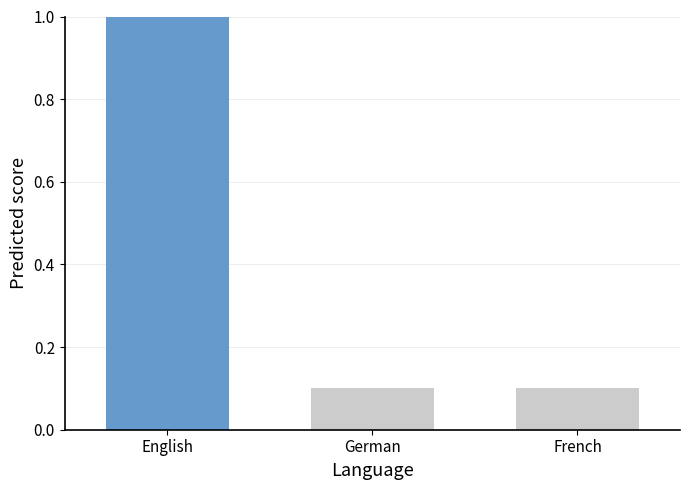

True or false: the data shows 1.4 at English.

False